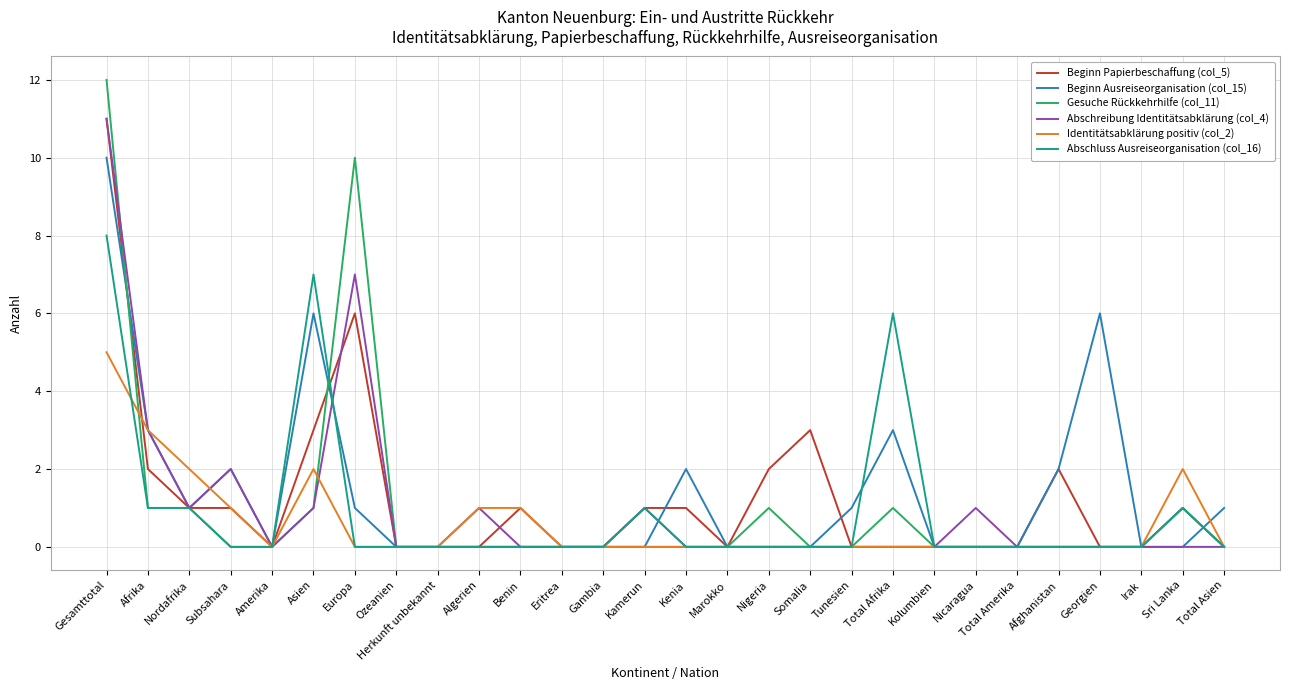

Reading right to left, transcribe all the data shown in this chart.

Beginn Papierbeschaffung (col_5): 0	1	0	0	2	0	0	0	0	0	3	2	0	1	1	0	0	1	0	0	0	6	3	0	1	1	2	11
Beginn Ausreiseorganisation (col_15): 1	0	0	6	2	0	0	0	3	1	0	0	0	2	0	0	0	0	0	0	0	1	6	0	2	1	3	10
Gesuche Rückkehrhilfe (col_11): 0	1	0	0	0	0	0	0	1	0	0	1	0	0	0	0	0	0	0	0	0	10	1	0	0	1	1	12
Abschreibung Identitätsabklärung (col_4): 0	0	0	0	0	0	1	0	0	0	0	0	0	0	1	0	0	0	1	0	0	7	1	0	2	1	3	11
Identitätsabklärung positiv (col_2): 0	2	0	0	0	0	0	0	0	0	0	0	0	0	0	0	0	1	1	0	0	0	2	0	1	2	3	5
Abschluss Ausreiseorganisation (col_16): 0	1	0	0	0	0	0	0	6	0	0	0	0	0	1	0	0	0	0	0	0	0	7	0	0	1	1	8